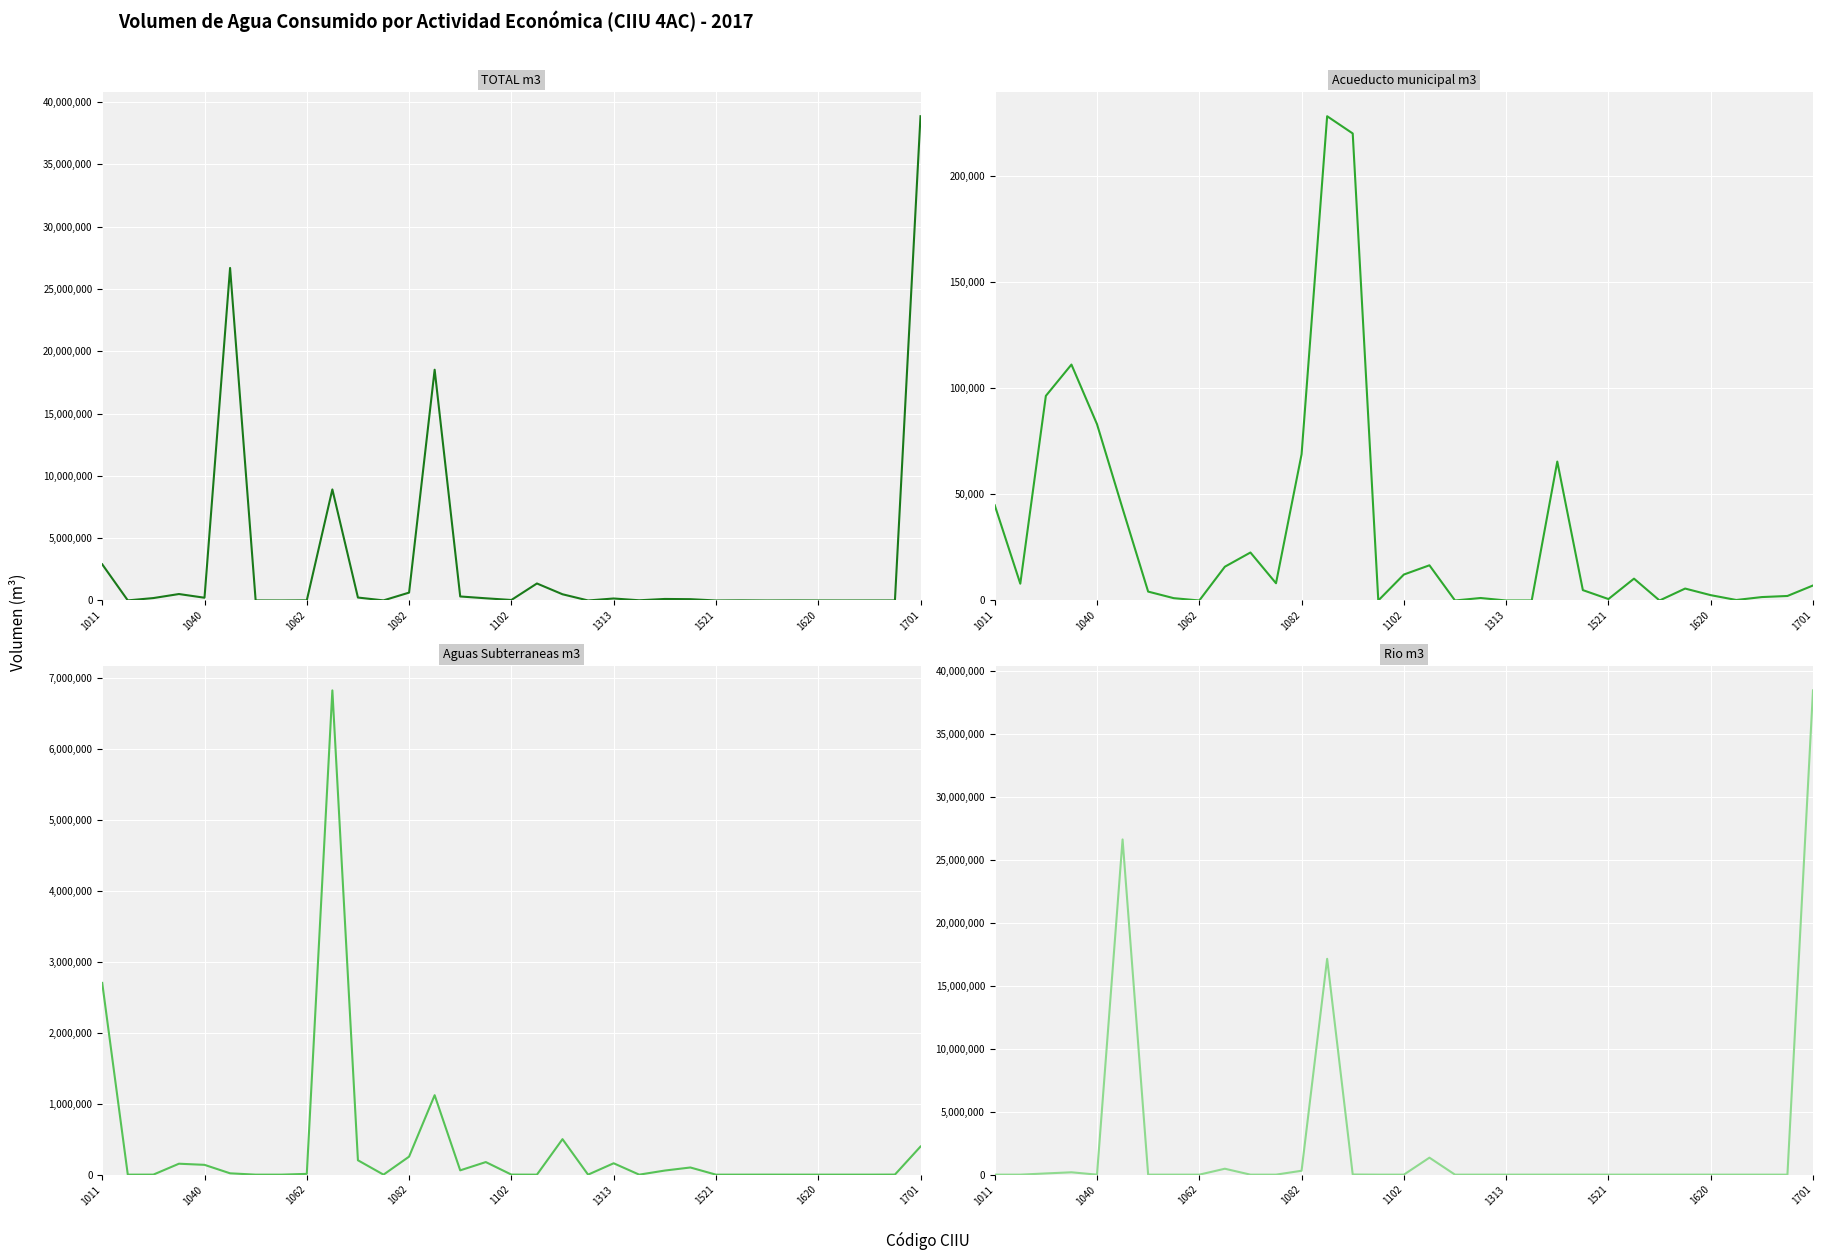

What is the sum of the Acueducto municipal m3 values at 11 and 24?

8812.0